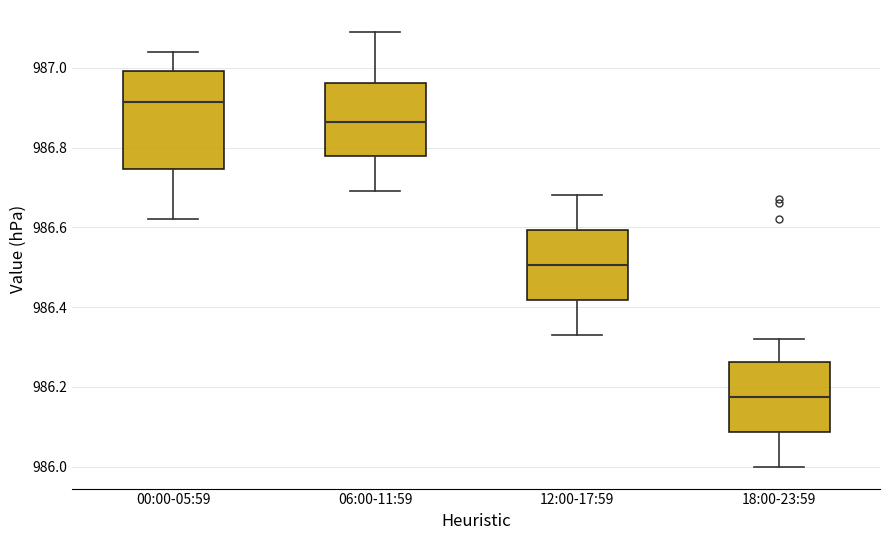

Which box has the highest median line?

00:00-05:59